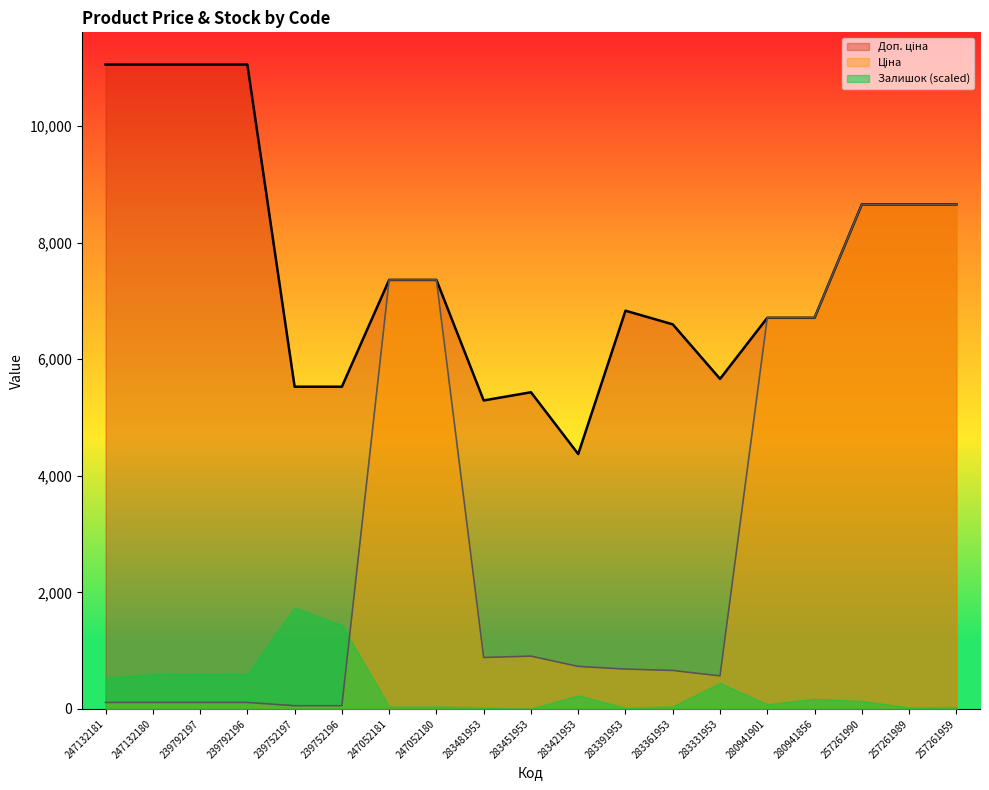

The Ціна series shows 11076.1 at 247052181. True or false?

False